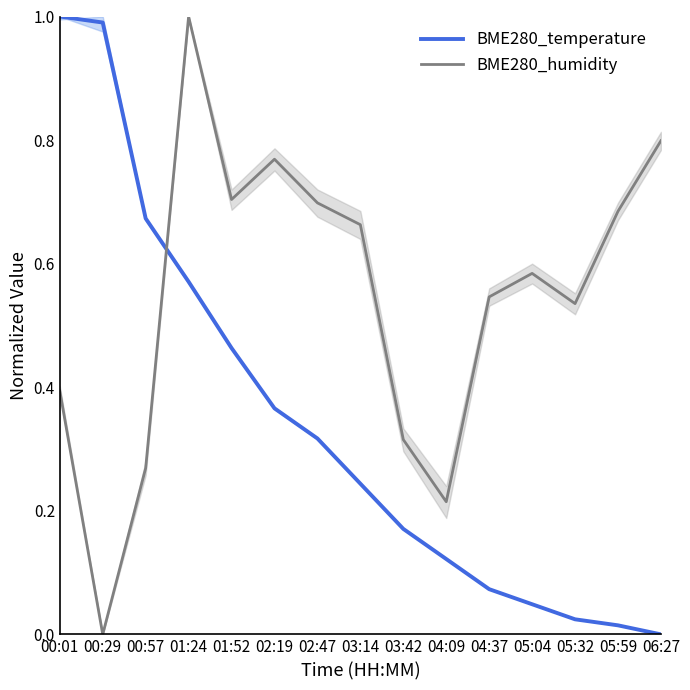

What position from the right is 05:04?

4